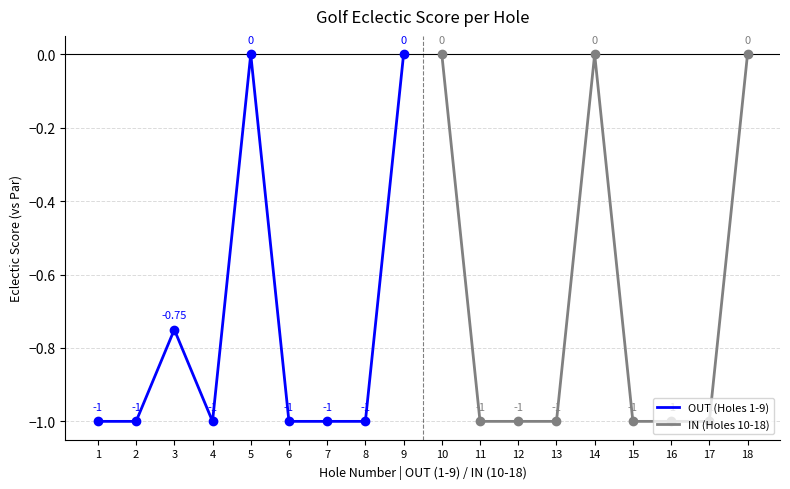

What value does the OUT (Holes 1-9) series have at 6?

-1.0